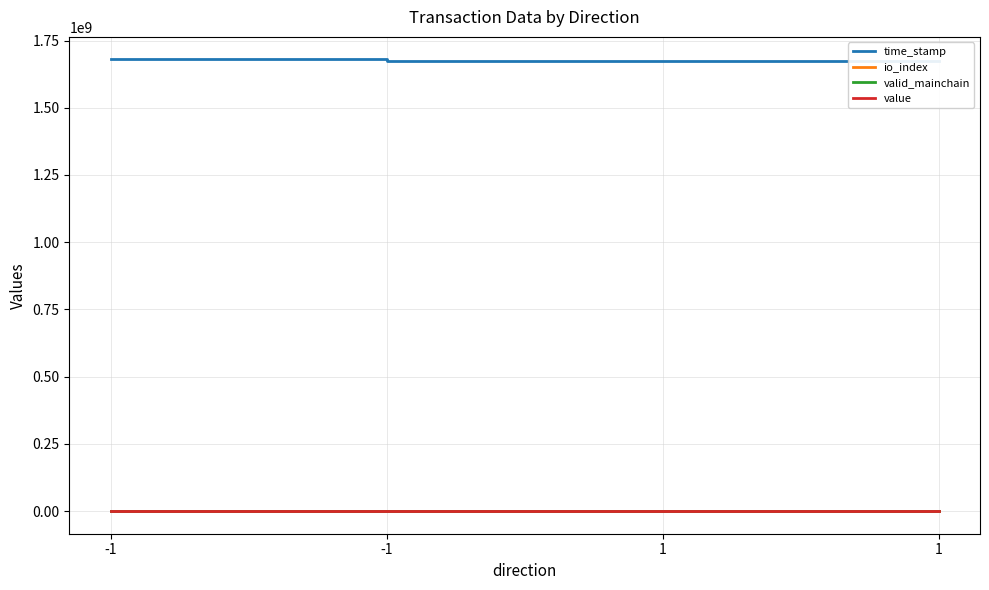

How many values in the time_stamp series are below 1674609565?

2